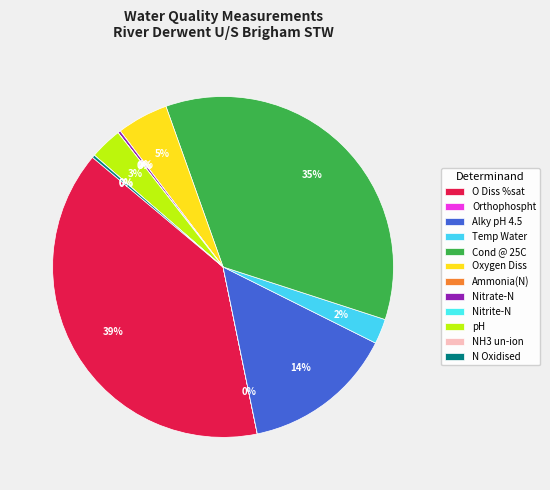

Combined, do Orthophospht and Ammonia(N) account for over 50%?

No